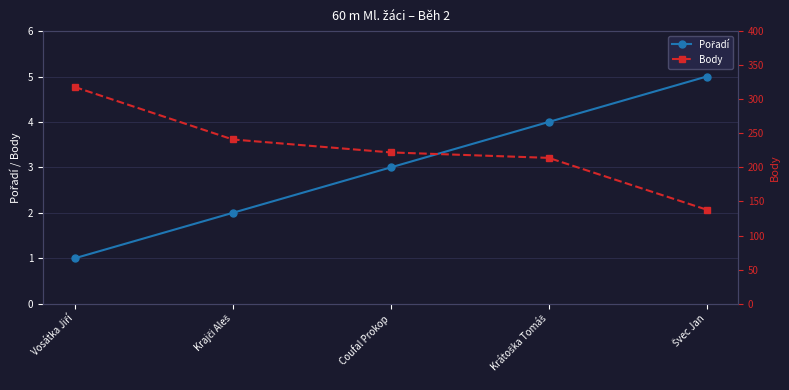

What is the total value across all series at Vosátka Jiří?

319